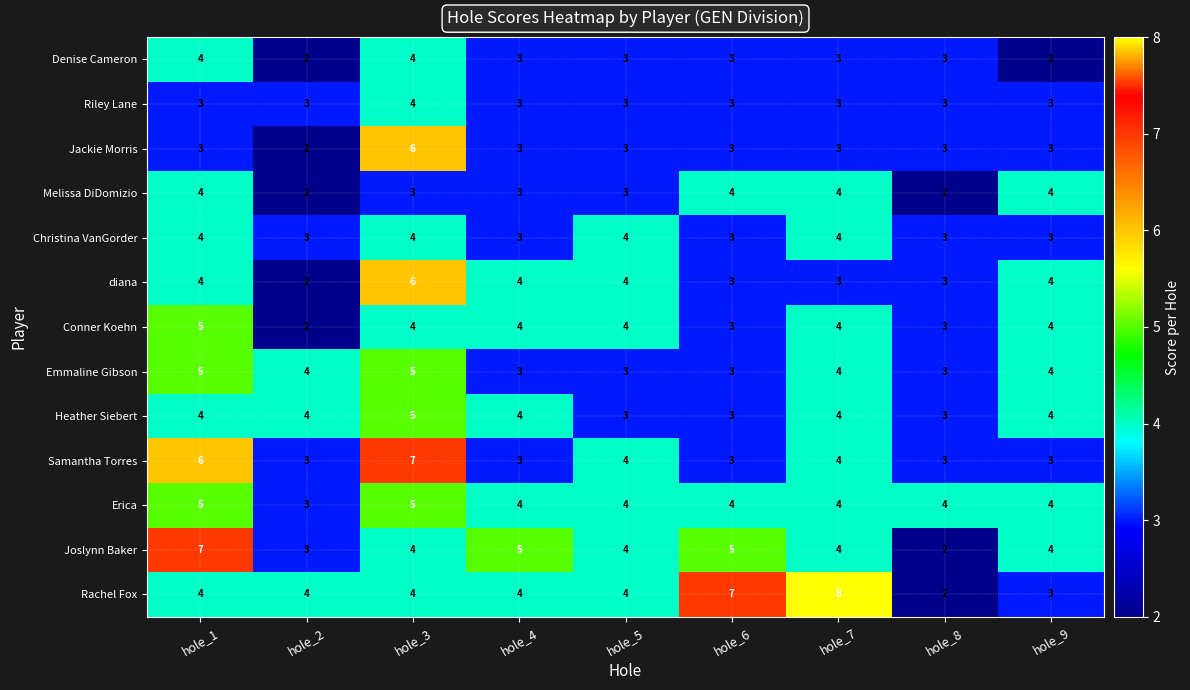

Is the value of Rachel Fox at hole_6 greater than the value of Joslynn Baker at hole_5?

Yes